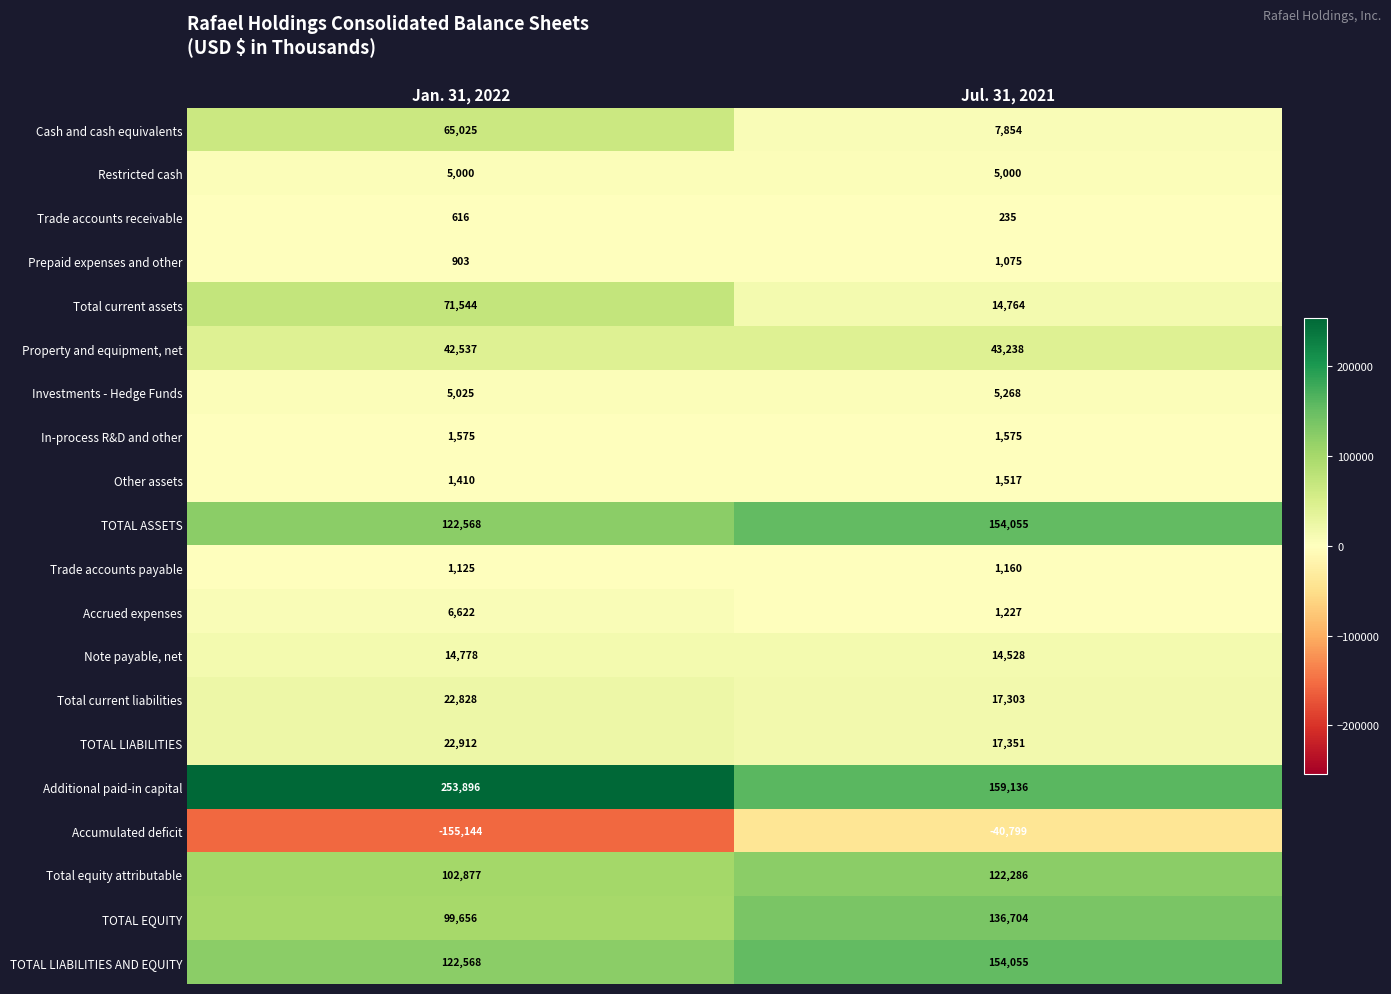

What is the minimum value for Trade accounts payable?

1125